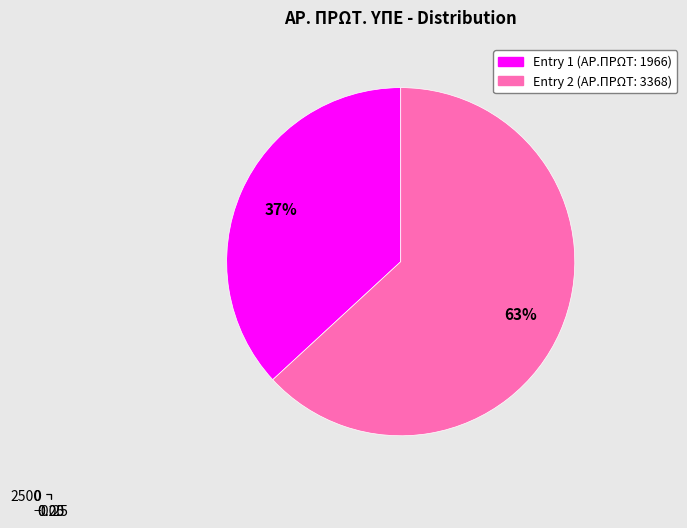

Is there any slice that represents more than half of the pie?

Yes